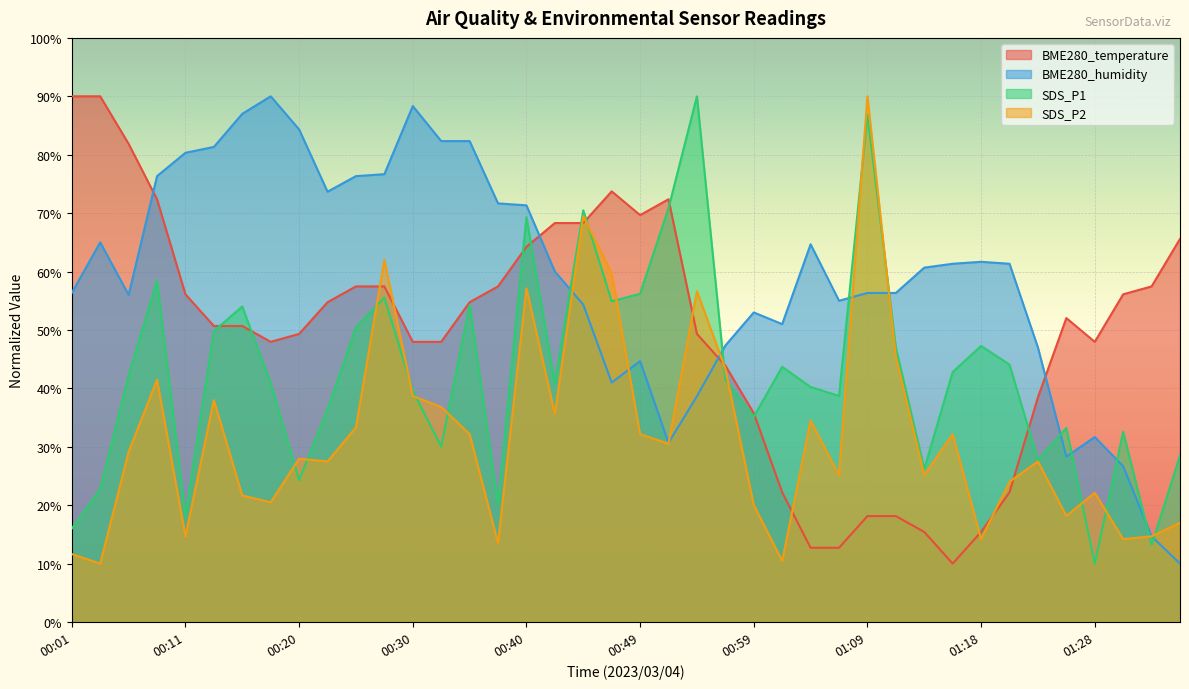

What is the approximate value of BME280_humidity at 00:11?

80.3